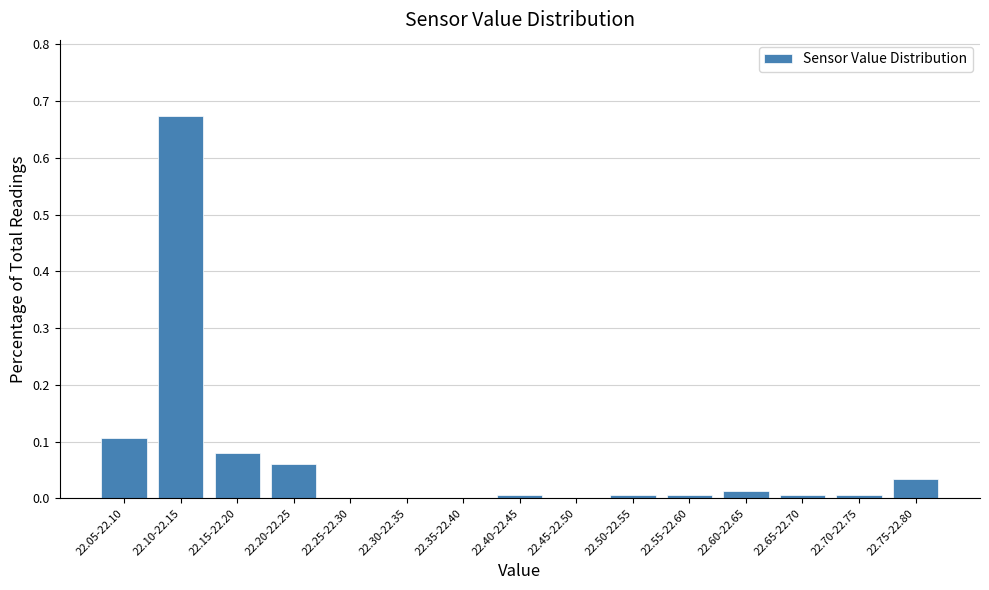

Which category has the highest value across all series?

22.10-22.15